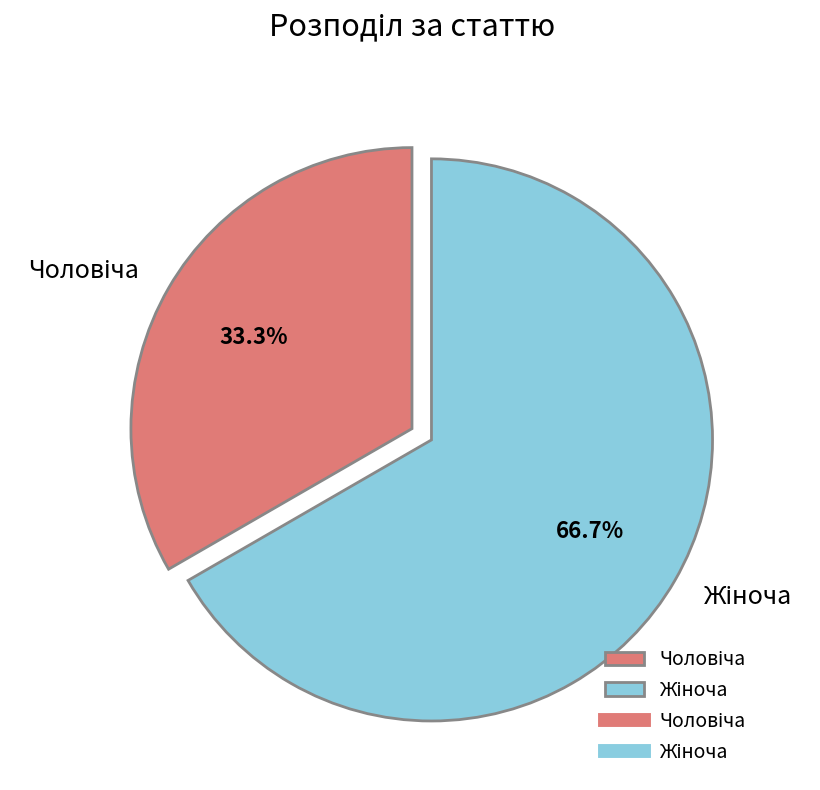

Does any single category account for the majority?

Yes